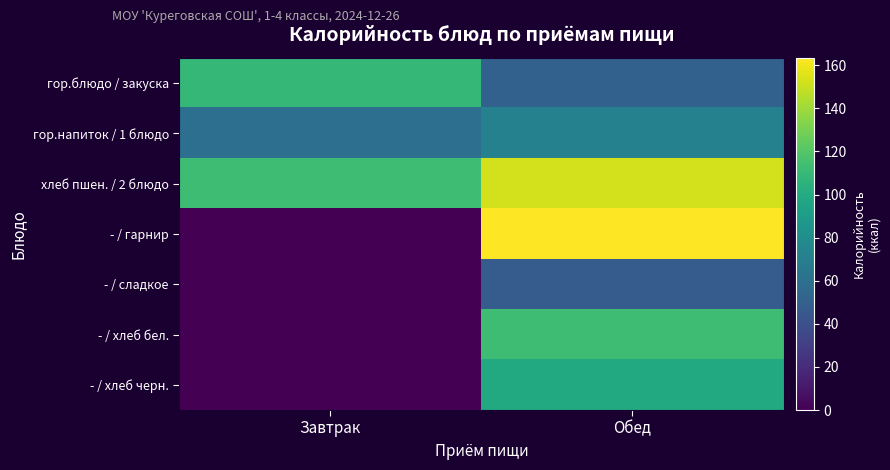

Reading left to right, extract all data points from this chart.

гор.блюдо / закуска: Завтрак=108.9	Обед=50.7
гор.напиток / 1 блюдо: Завтрак=60.0	Обед=72.0
хлеб пшен. / 2 блюдо: Завтрак=113.0	Обед=152.5
- / гарнир: Завтрак=0.0	Обед=163.5
- / сладкое: Завтрак=0.0	Обед=47.8
- / хлеб бел.: Завтрак=0.0	Обед=113.0
- / хлеб черн.: Завтрак=0.0	Обед=99.5